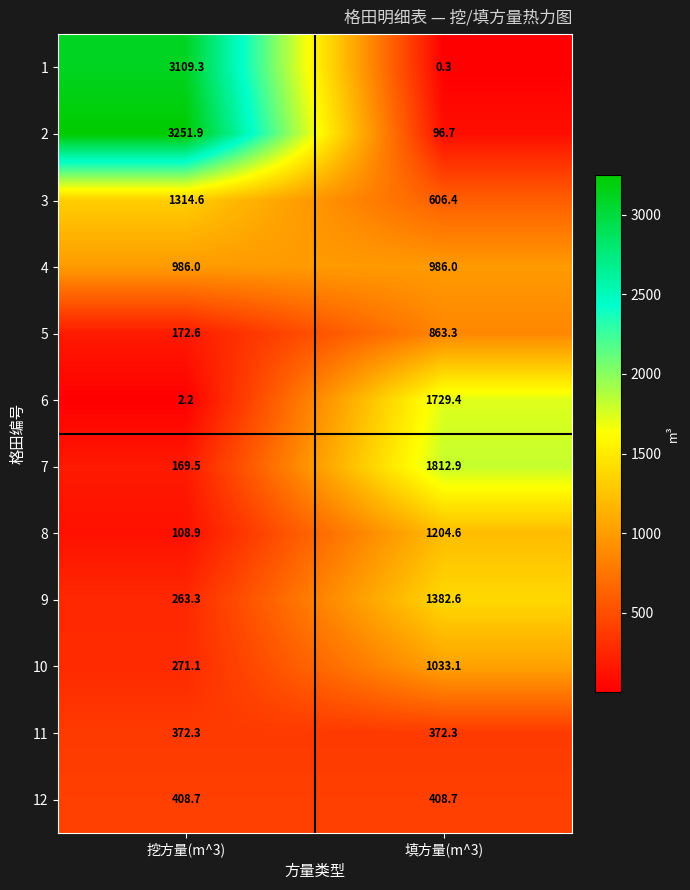

What is the average value of the 11 series?

372.3